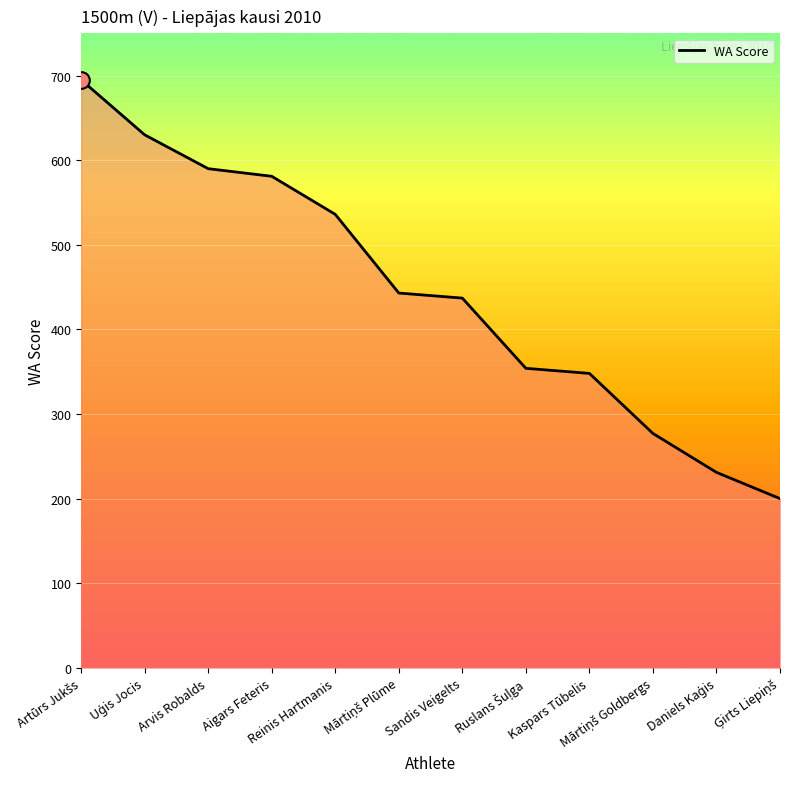

How many categories are shown in the chart?

12